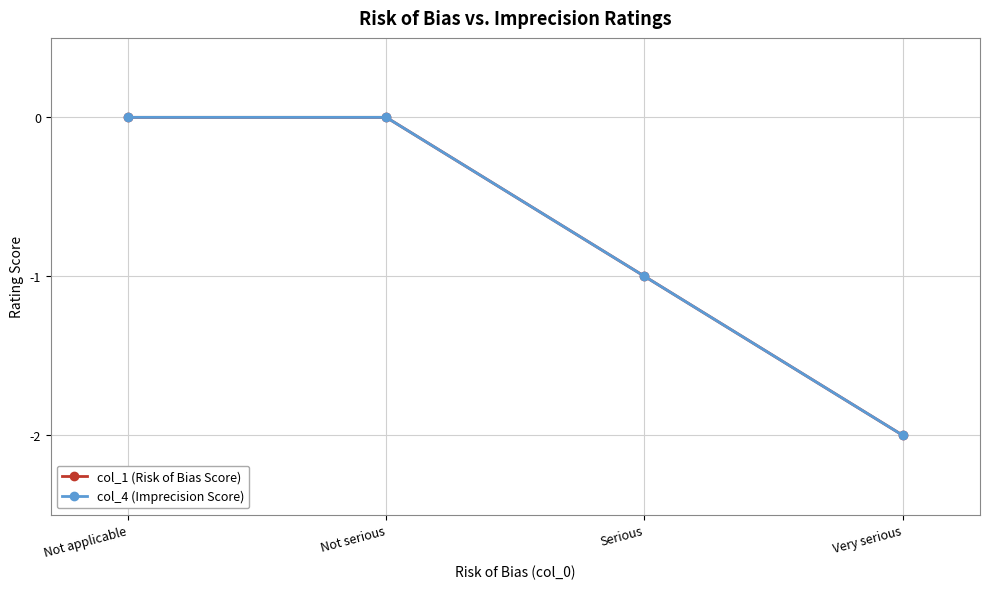

List the labels in order of col_1 (Risk of Bias Score) value, smallest first.

Very serious, Serious, Not applicable, Not serious